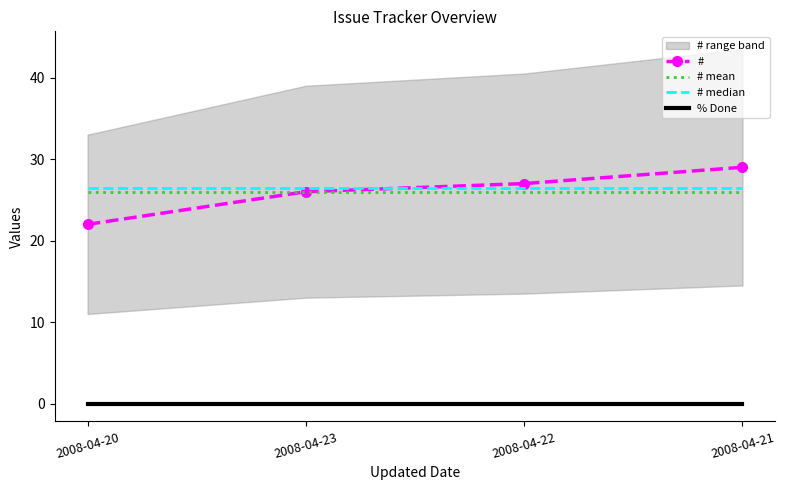

After their last crossing, which series has the higher values: # median or #?

#